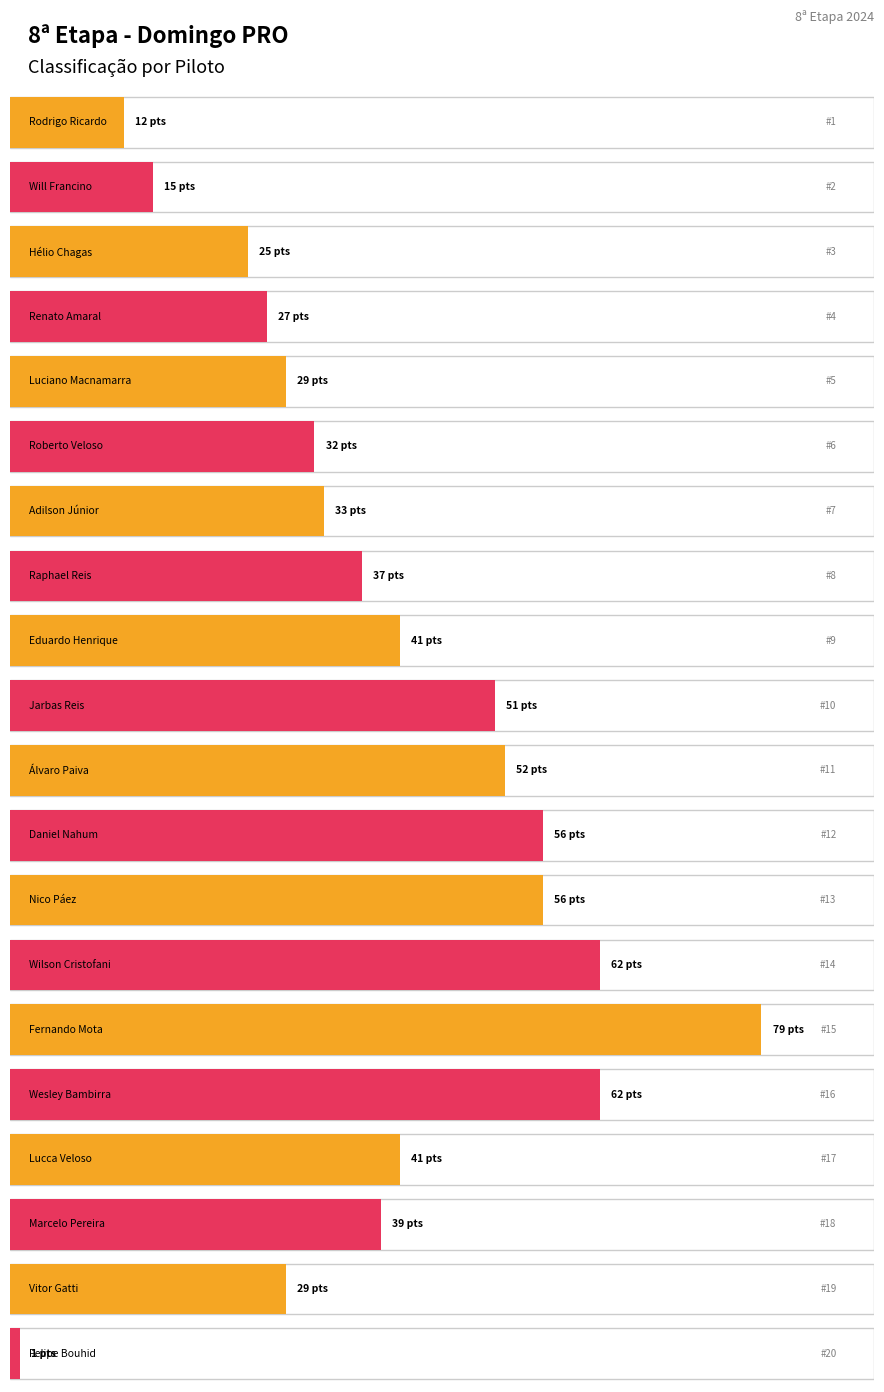

Which series changed the most between Luciano Macnamarra and Roberto Veloso?

PONTOS